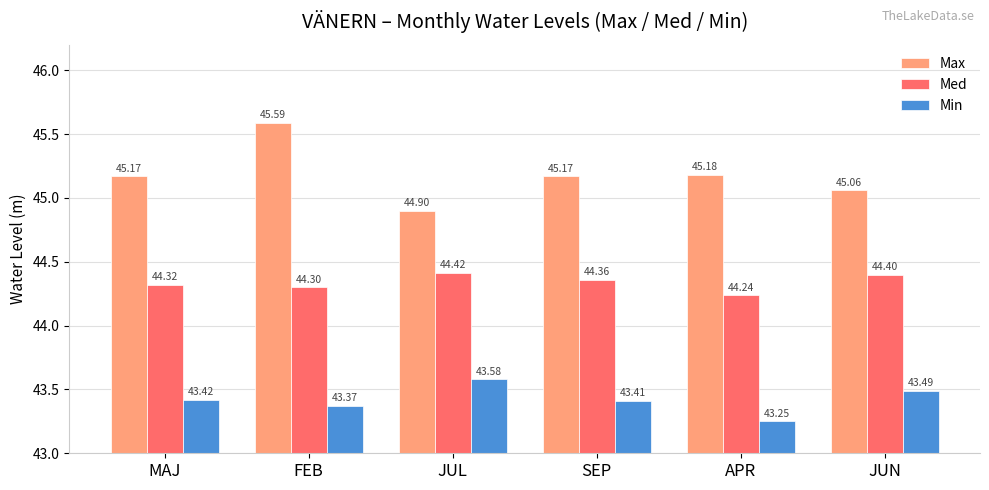

True or false: Min has a value of 77.5 at SEP.

False